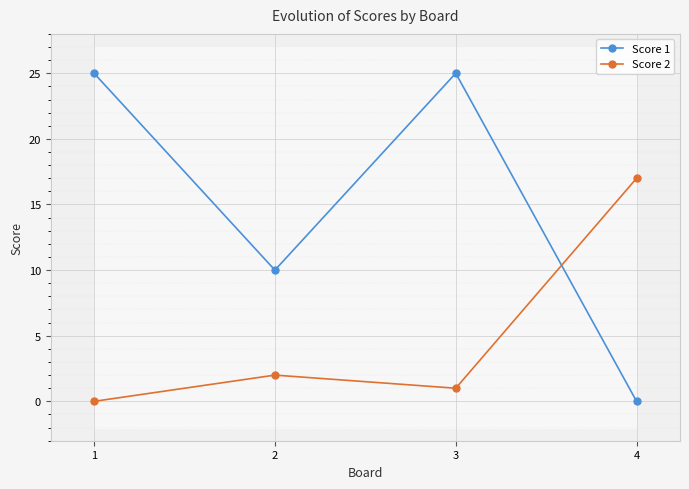

Count the number of data series in this chart.

2